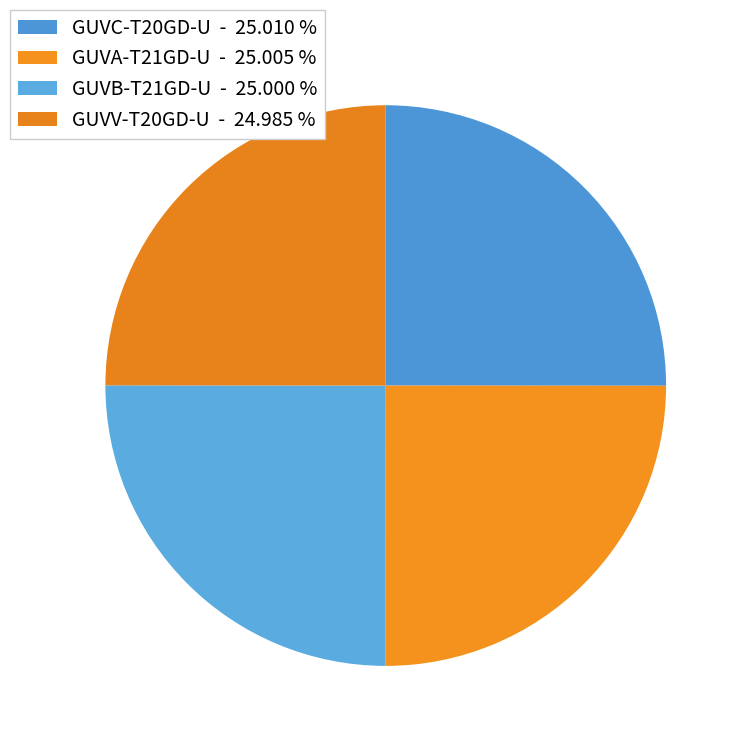

Count the number of slices in the pie.

4